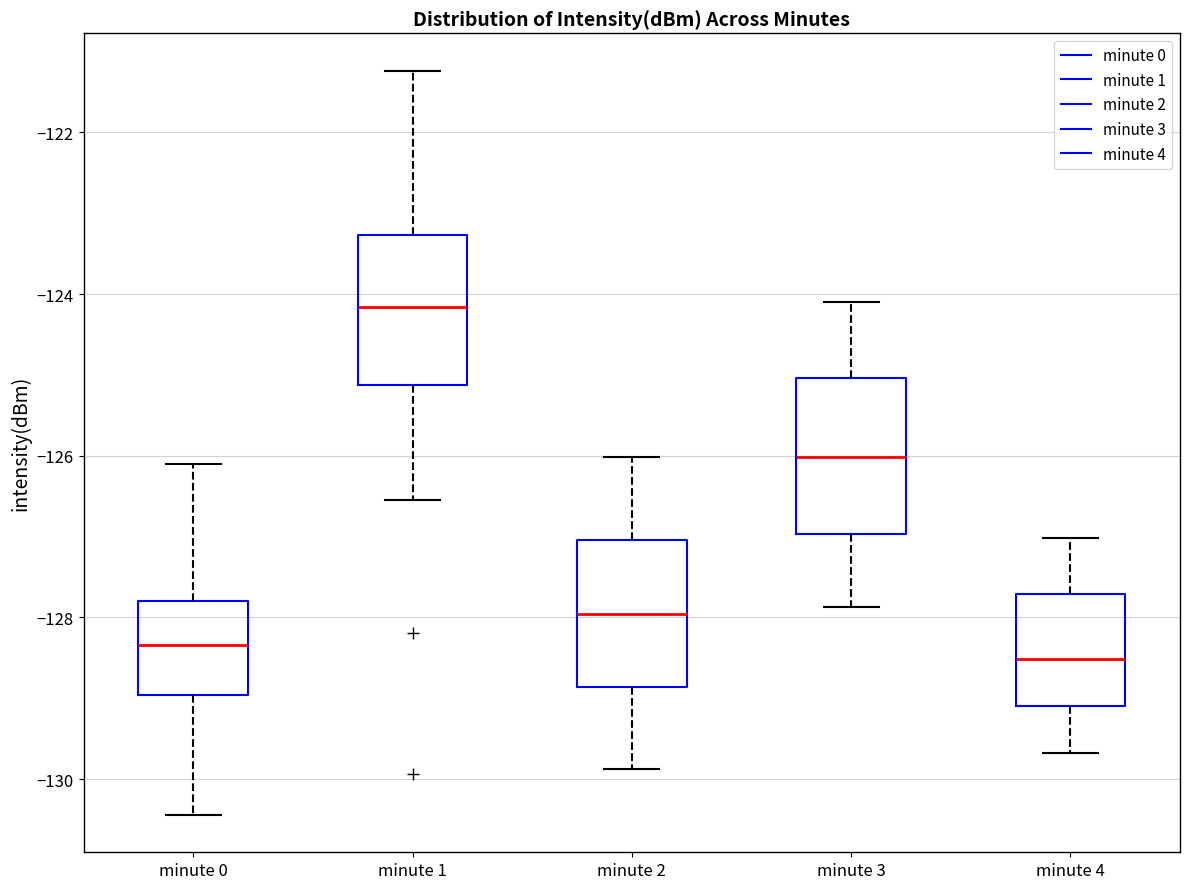

Reading left to right, read every box against the y-axis: the position of its median line, the range the box covers, and the ends of its whiskers. The values are not printed on the chart, so give them approximately, as read against the axis.

minute 0: median -128.4, box -129.0 to -127.8, whiskers -130.4 to -126.2
minute 1: median -124.2, box -125.2 to -123.2, whiskers -126.6 to -121.2
minute 2: median -128.0, box -128.8 to -127.0, whiskers -129.8 to -126.0
minute 3: median -126.0, box -127.0 to -125.0, whiskers -127.8 to -124.0
minute 4: median -128.6, box -129.0 to -127.8, whiskers -129.6 to -127.0